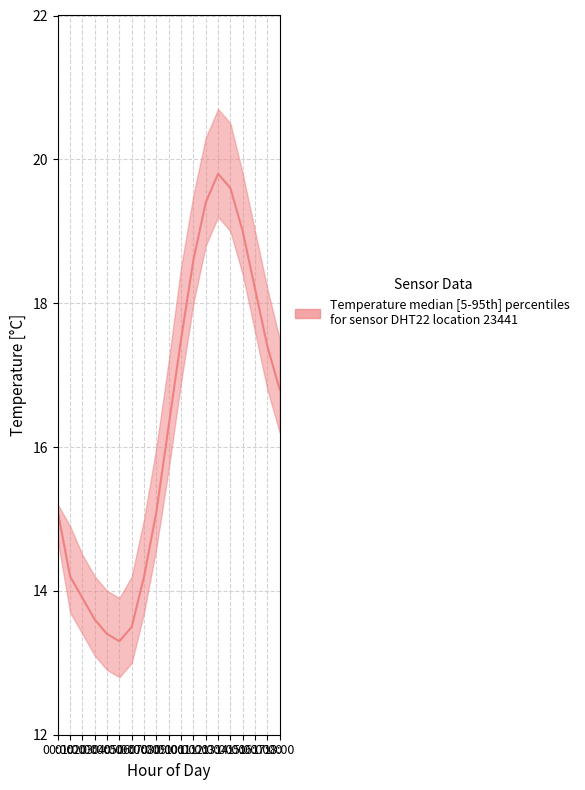

True or false: temperature_p95 has a value of 9.4 at 14:00.

False